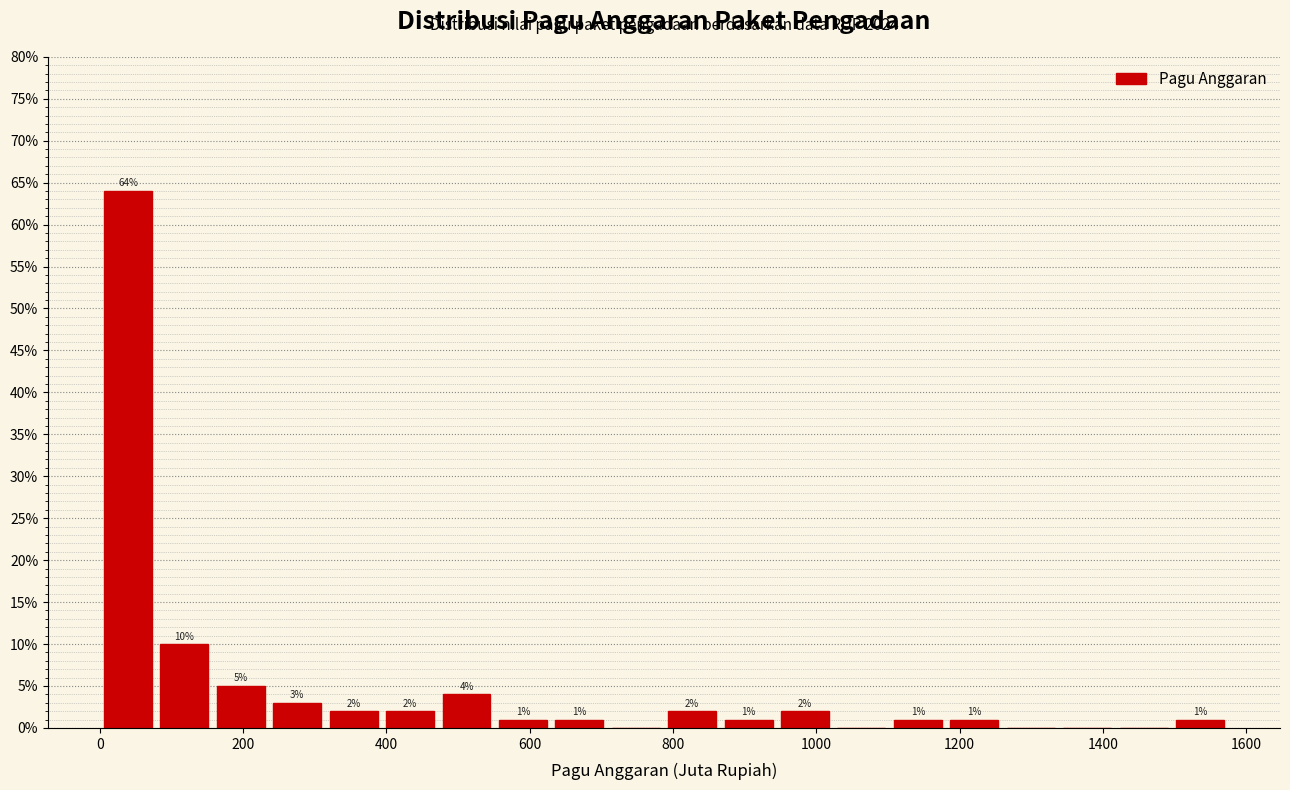

Around what value on the x-axis is the tallest bar? Give the approximate position of its centre, as read against the axis.

40